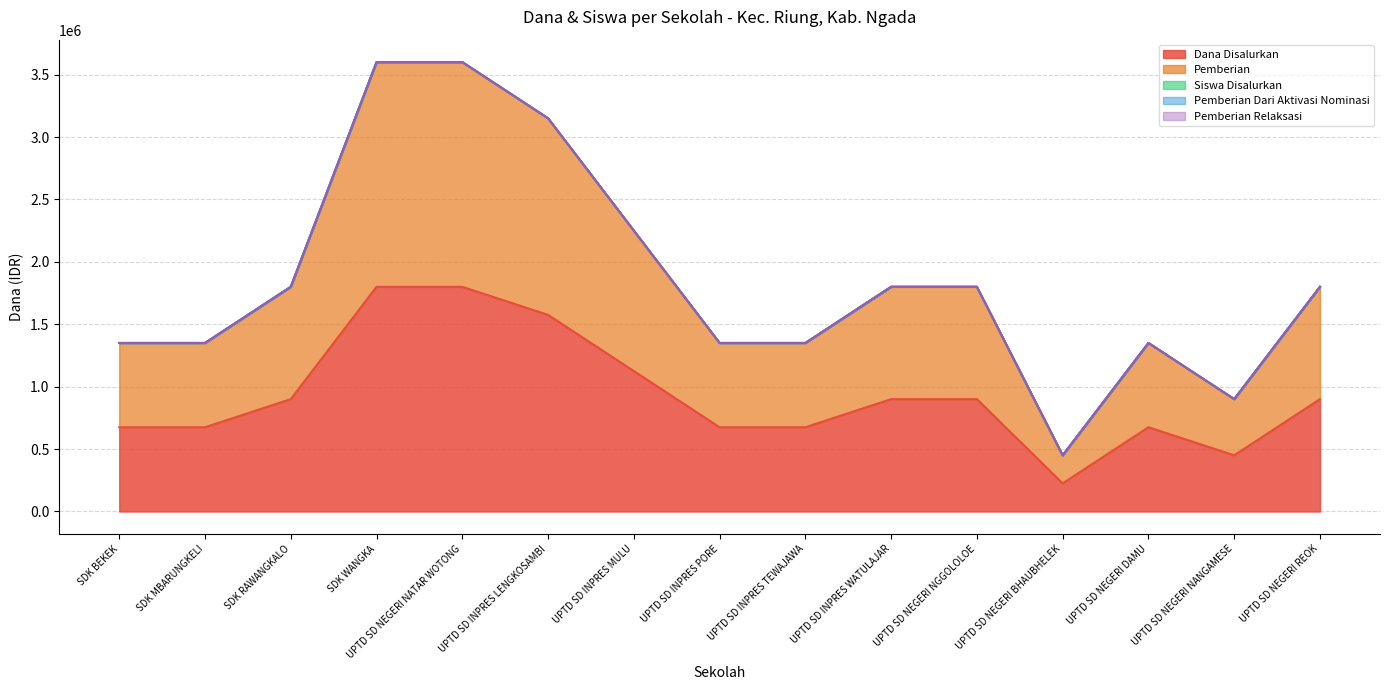

Is it true that Dana Disalurkan equals 900000 at UPTD SD NEGERI NGGOLOLOE?

True